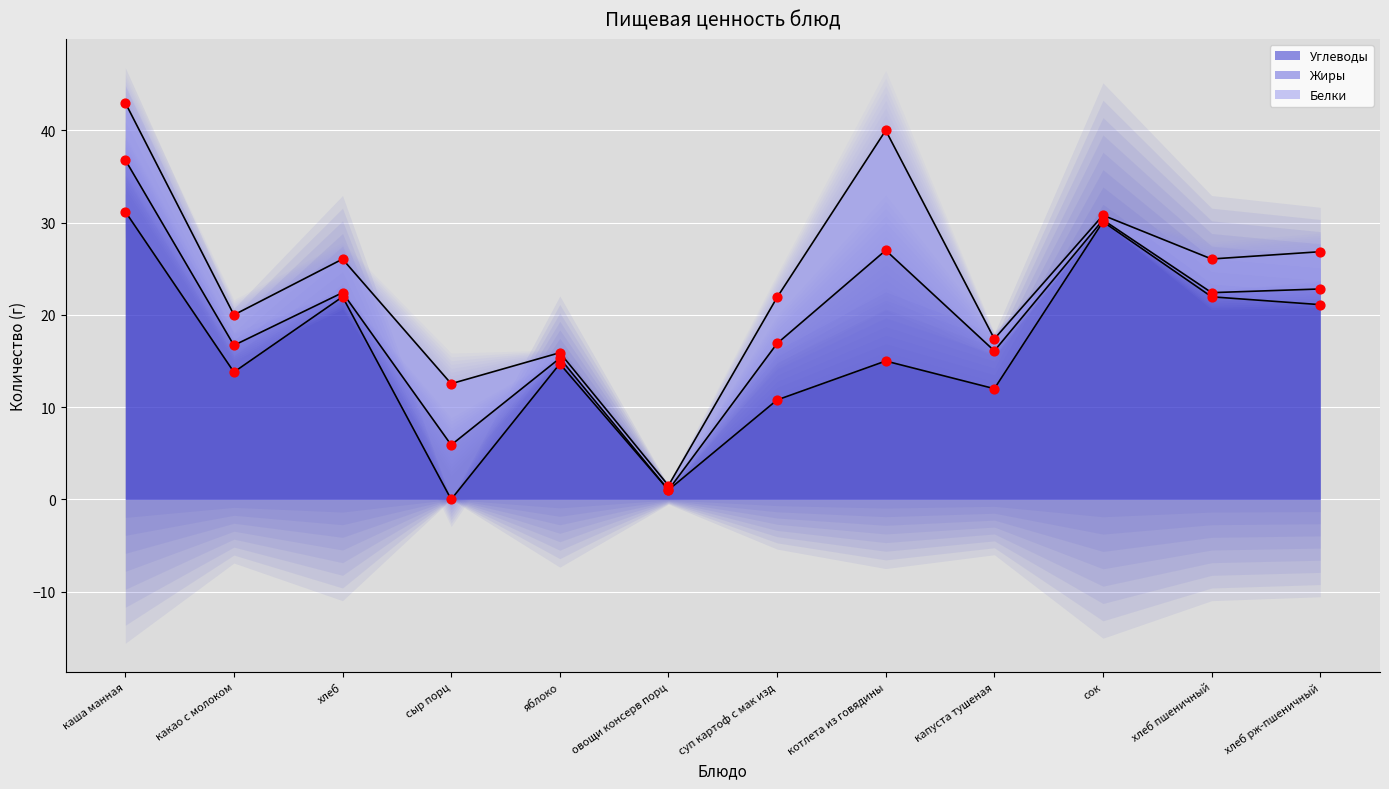

What is the approximate value of Углеводы at каша манная?

31.2